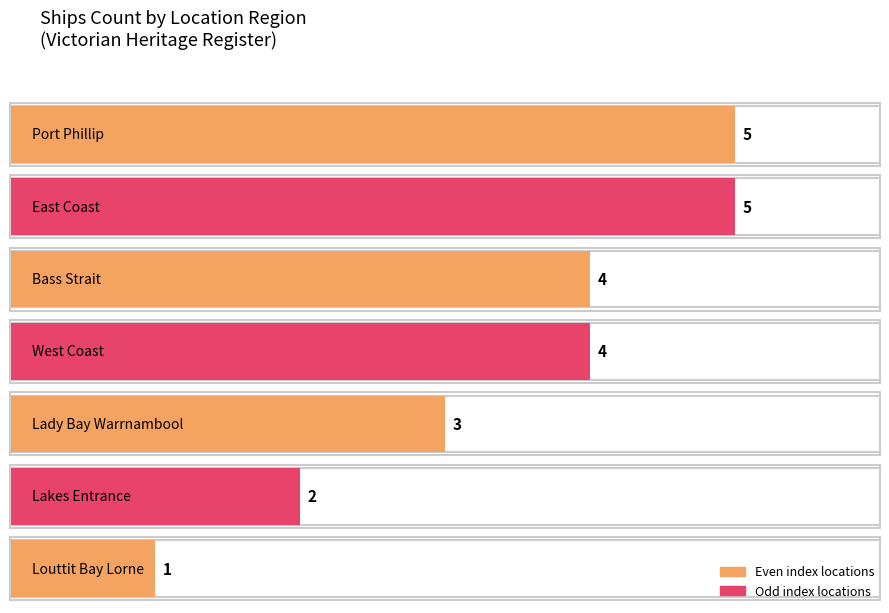

How many bars are there in total?

7